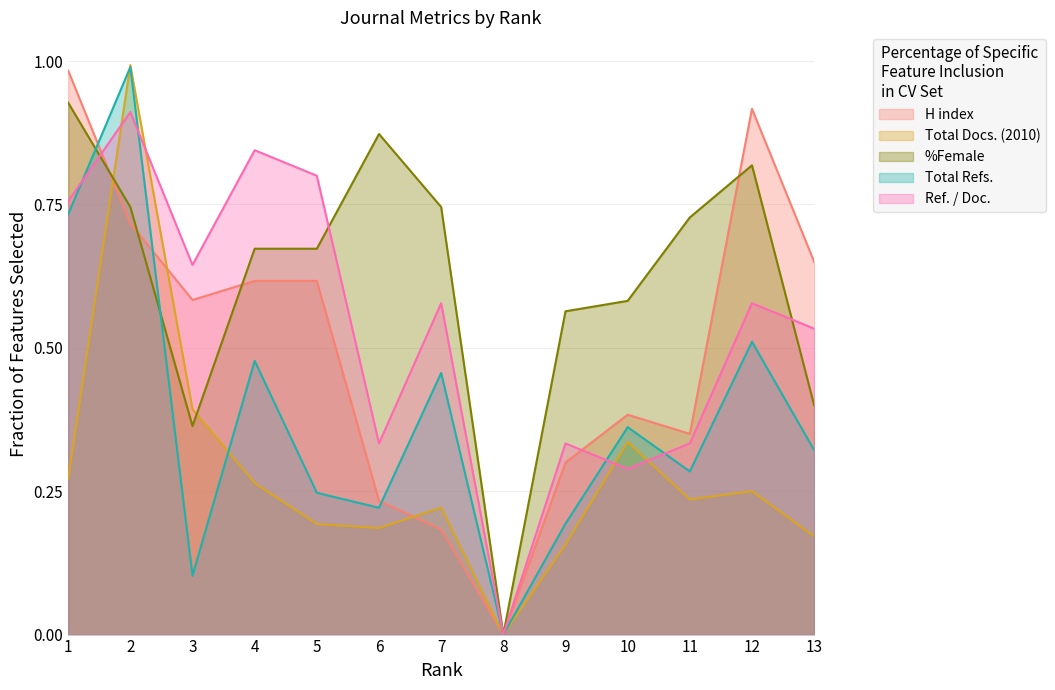

Which category has the highest value in the H index series?

1